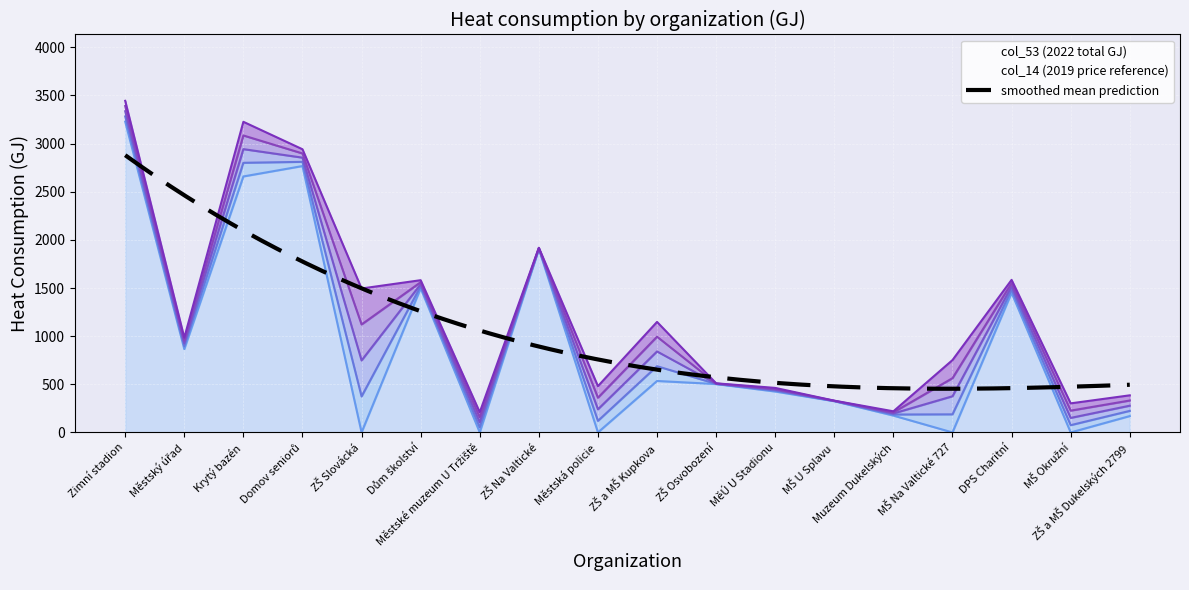

At which category is the sum across all series the highest?

Zimní stadion